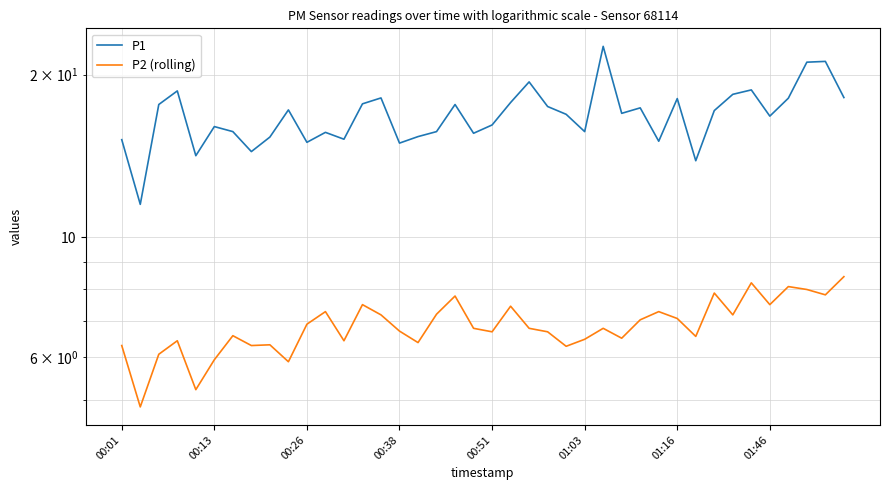

How many categories are shown in the chart?

40